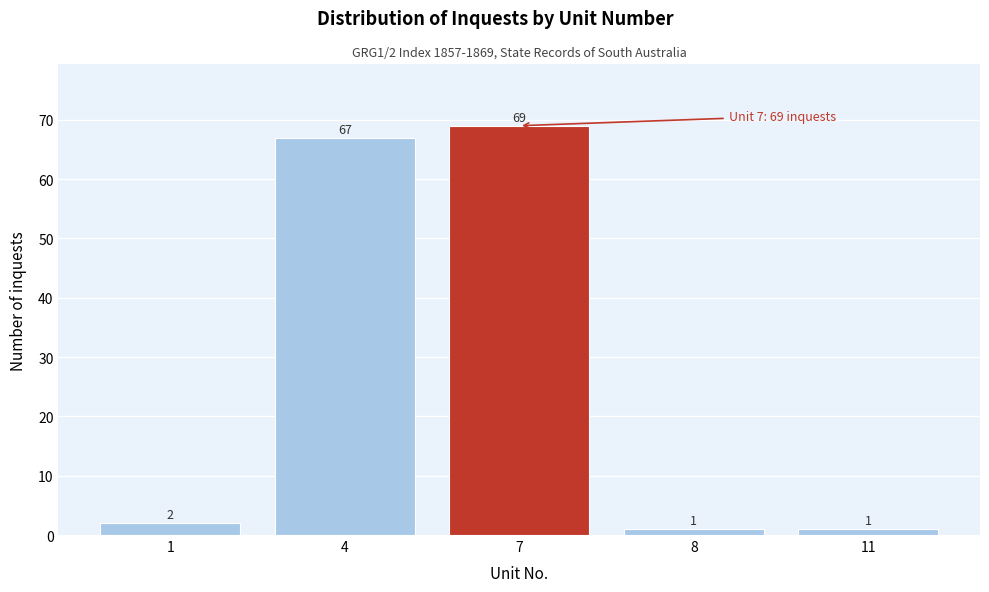

Reading left to right, extract all data points from this chart.

1=2	4=67	7=69	8=1	11=1